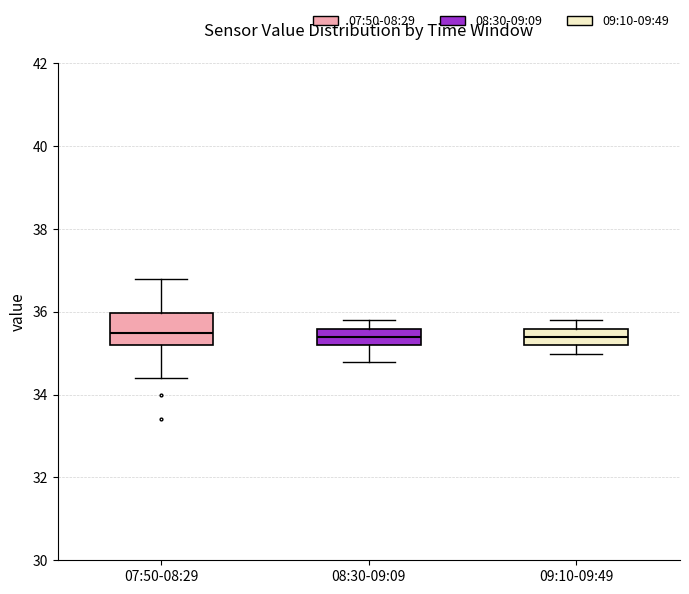

Where is the lower edge of the box for 09:10-09:49 on the y-axis? The values are not printed on the chart, so give them approximately, as read against the axis.

35.2